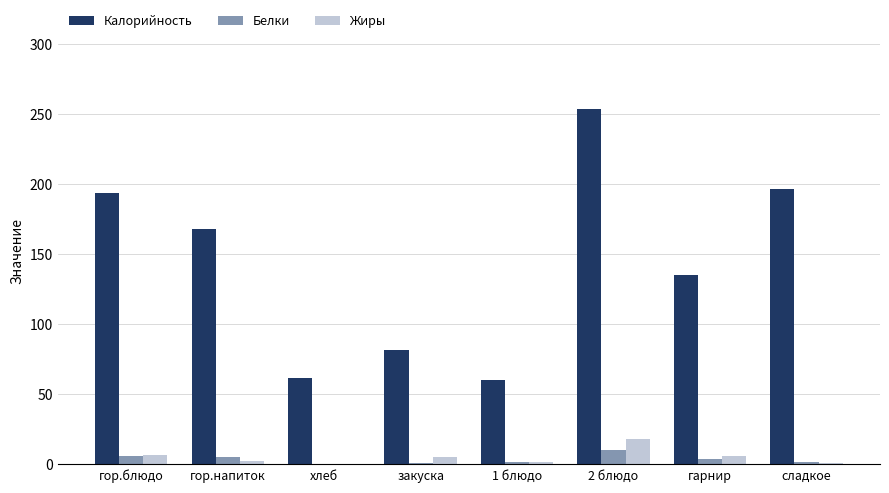

Which series changed the most between гор.блюдо and гарнир?

Калорийность